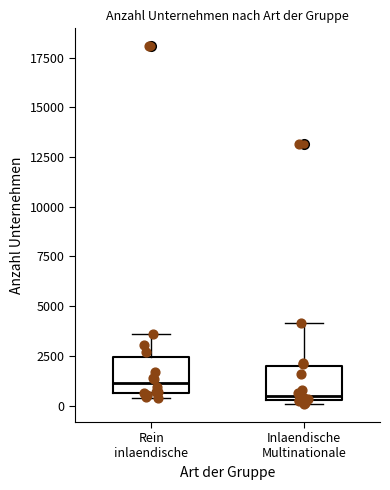

Reading left to right, transcribe this box plot: for each box, give where its median line is, the range the box spans, and where its two whiskers end, as read against the y-axis. The values are not printed on the chart, so give them approximately, as read against the axis.

Rein inlaendische: median 1000, box 500 to 2500, whiskers 500 (just below the box's lower edge) to 3500
Inlaendische Multinationale: median 500 (just above the box's lower edge), box 500 to 2000, whiskers 0 to 4000